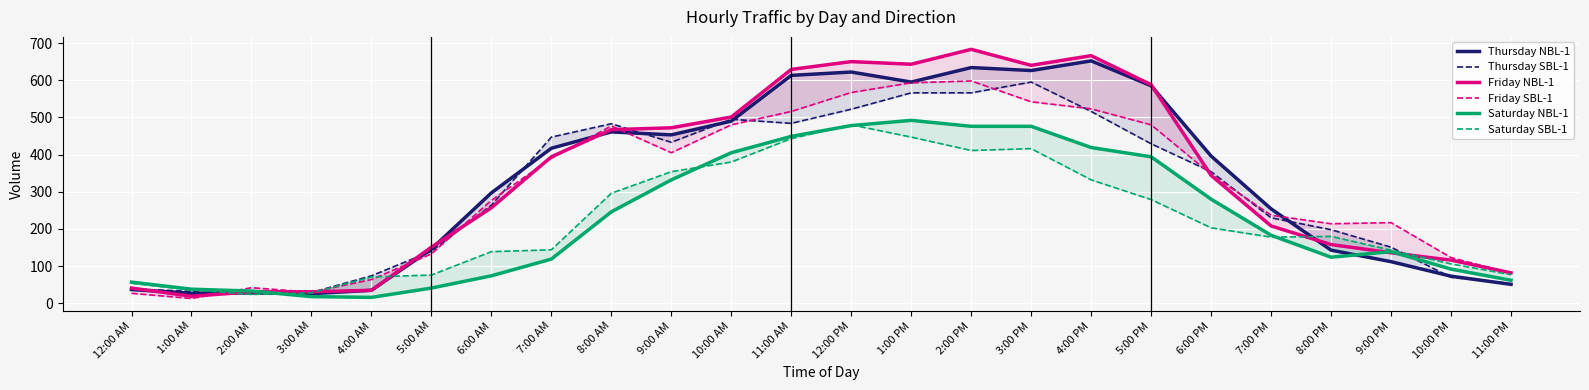

How many data points in Friday SBL-1 are less than 347?

12